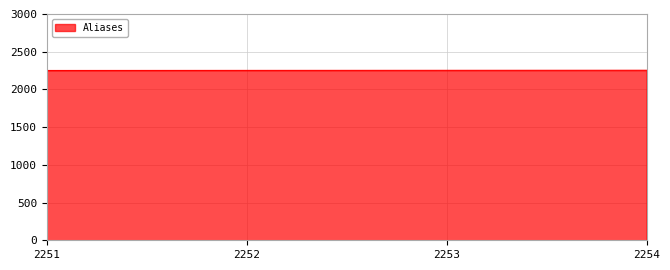

What is the difference between the second highest and minimum values?

2